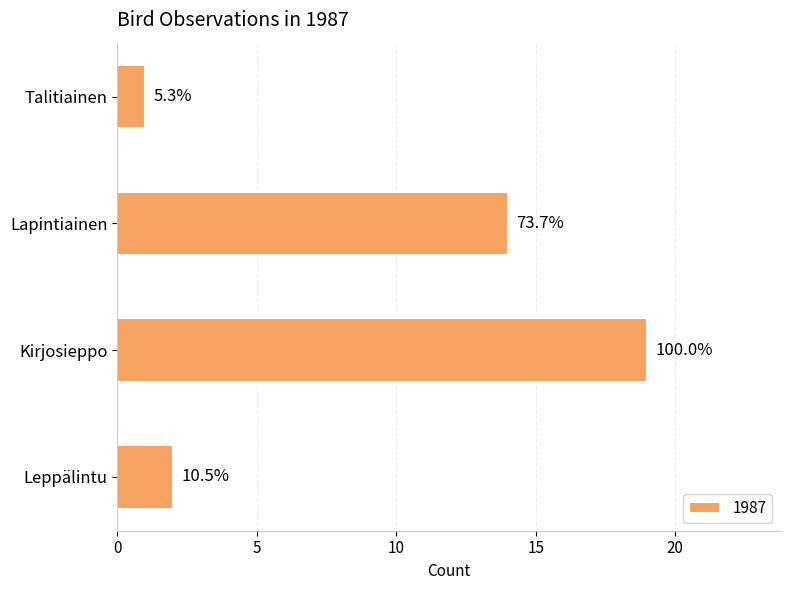

The chart shows a value of 34 at Kirjosieppo. True or false?

False